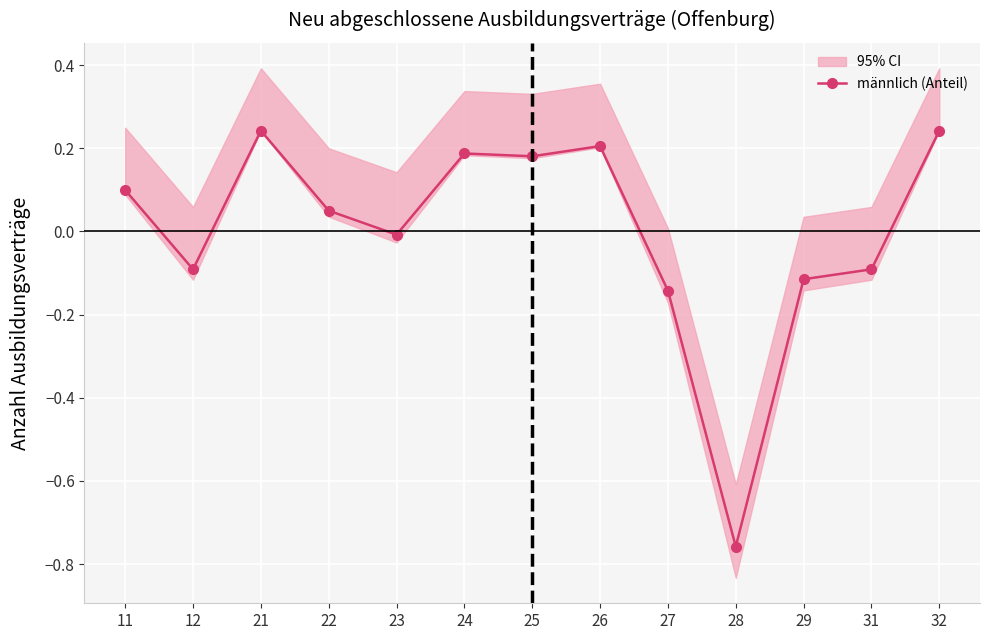

How many points are lower than both their immediate neighbors (excluding endpoints)?

4